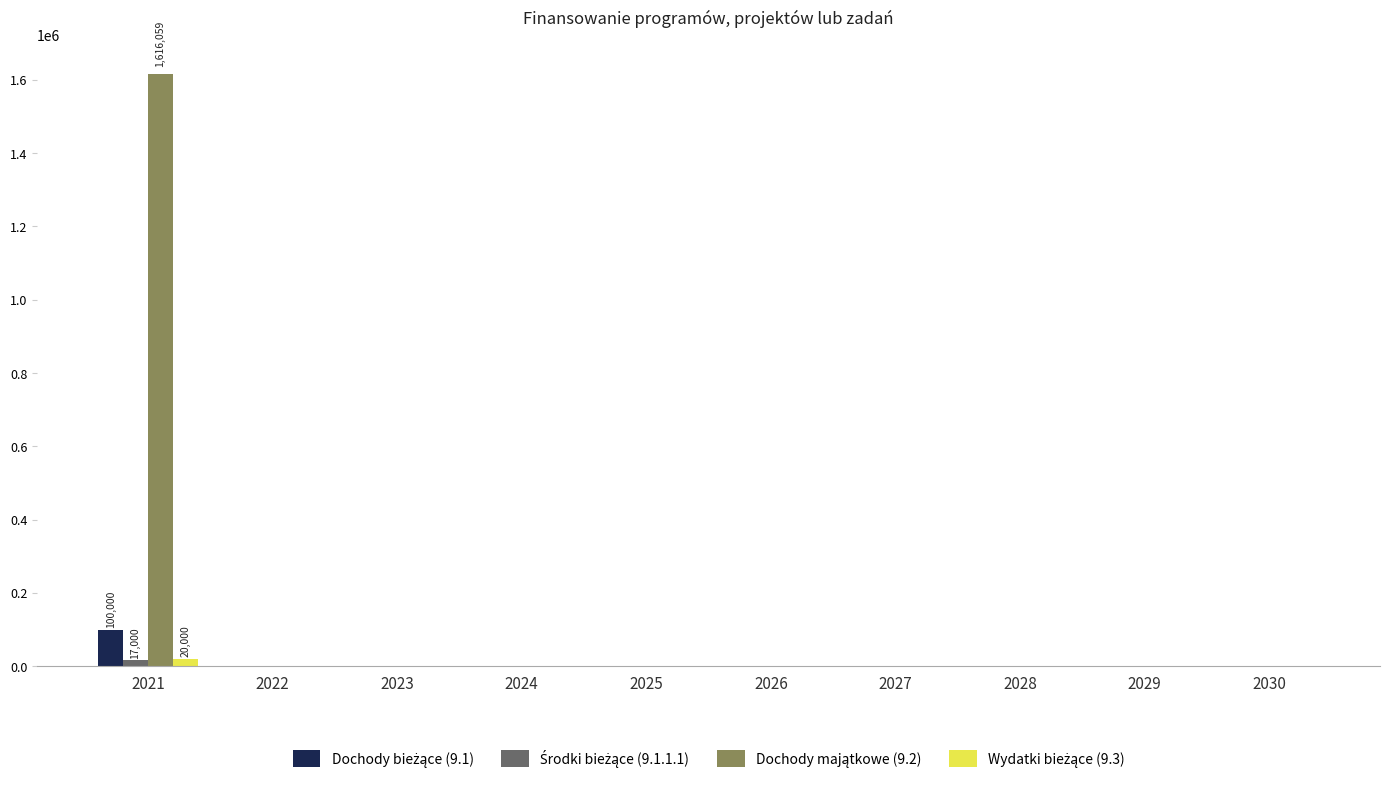

At which category is the sum across all series the highest?

2021